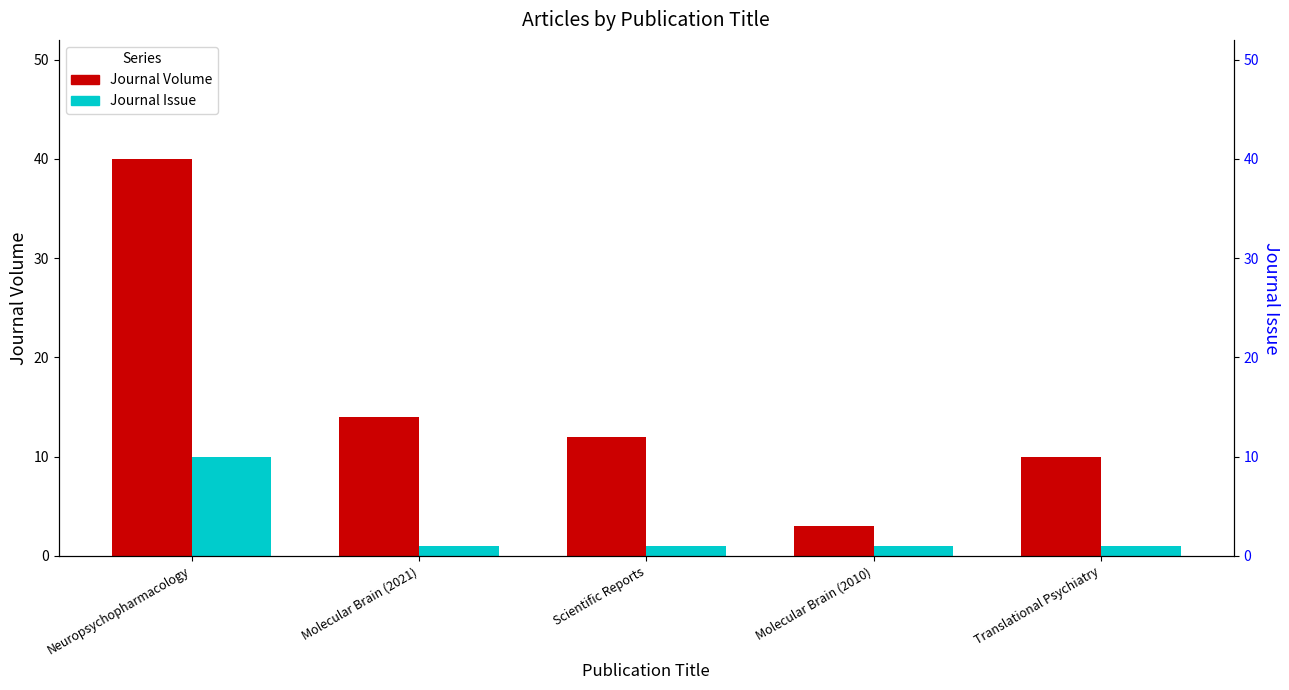

How many groups of bars are there?

5